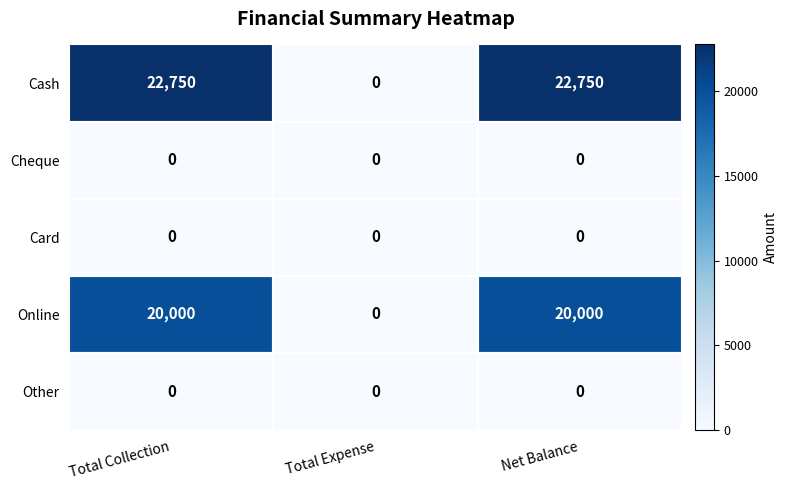

How many data points does each series have?

3